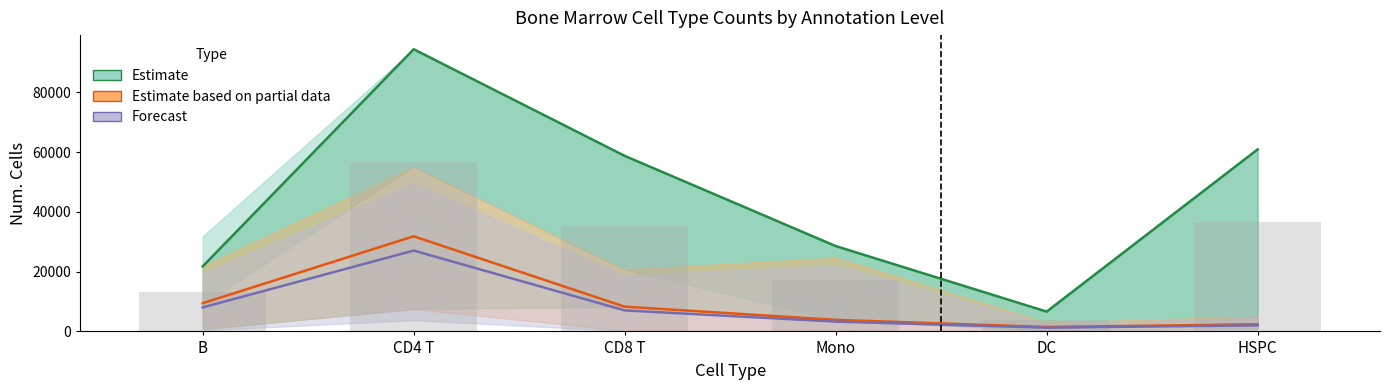

What are all the series names shown in the legend?

Estimate, Estimate based on partial data, Forecast